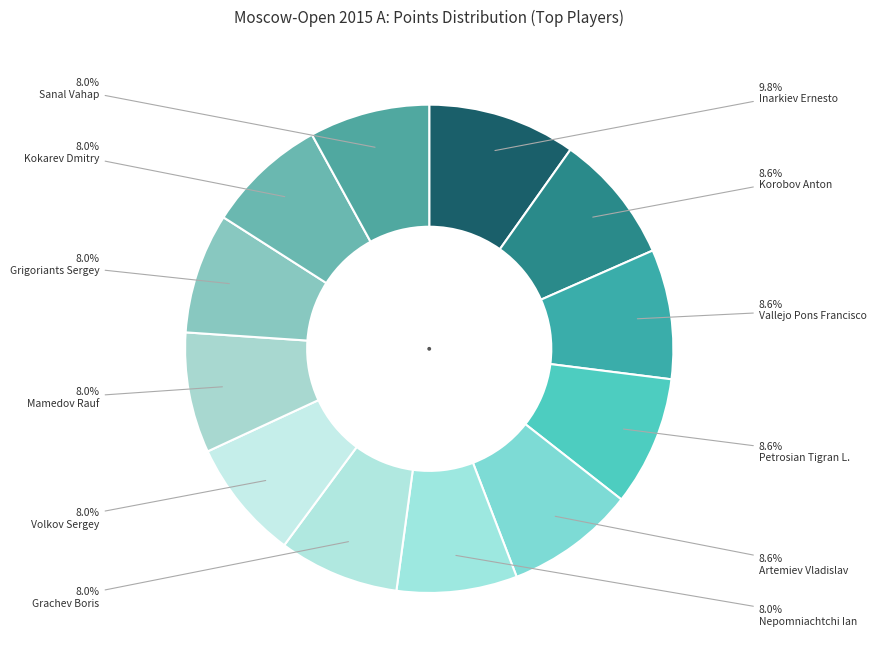

How many segments does this pie chart have?

12